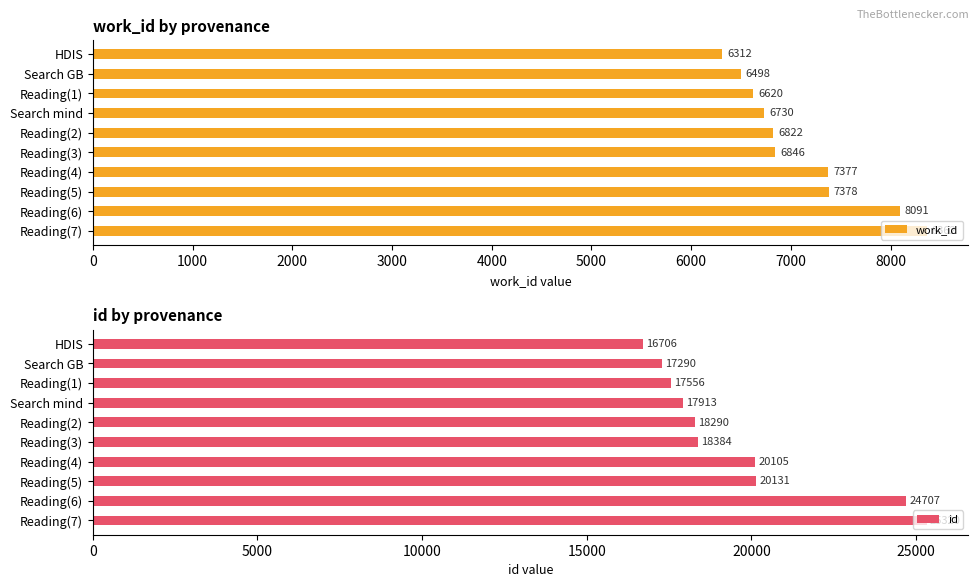

True or false: id has a value of 4260 at Search mind.

False